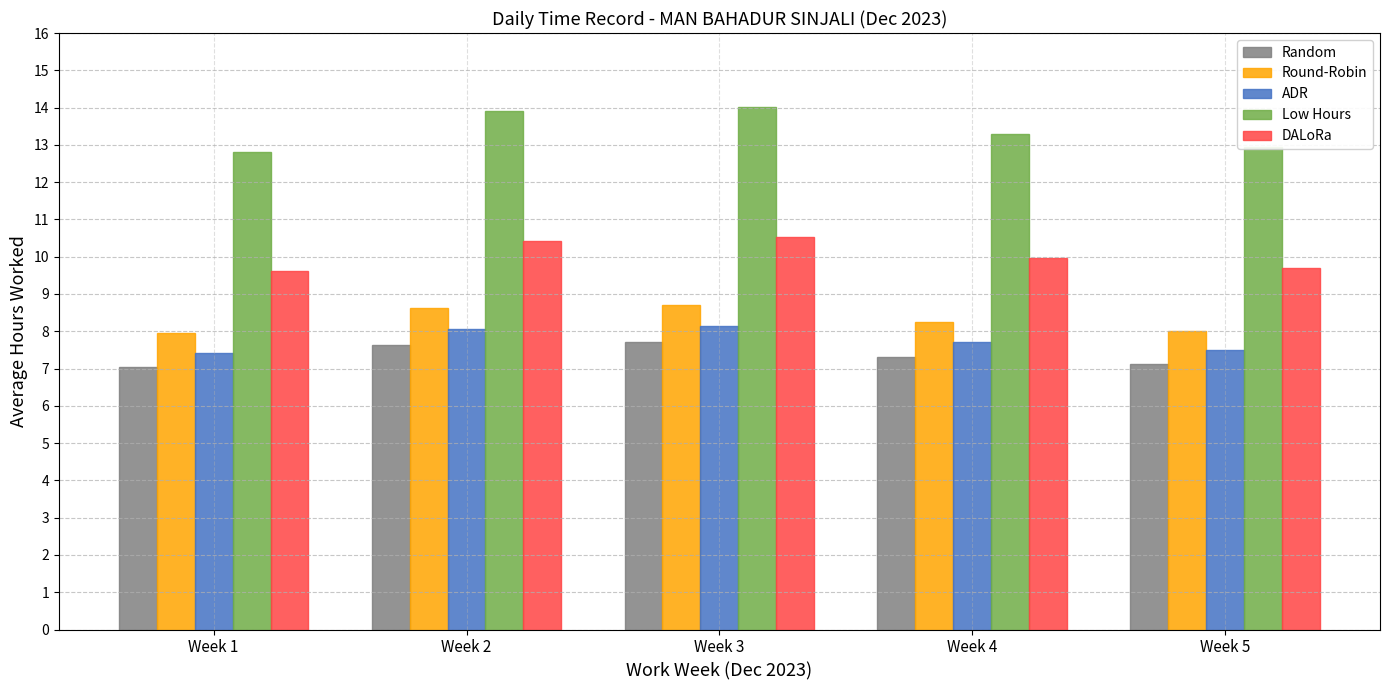

Is the value of Random at Week 2 greater than the value of DALoRa at Week 4?

No